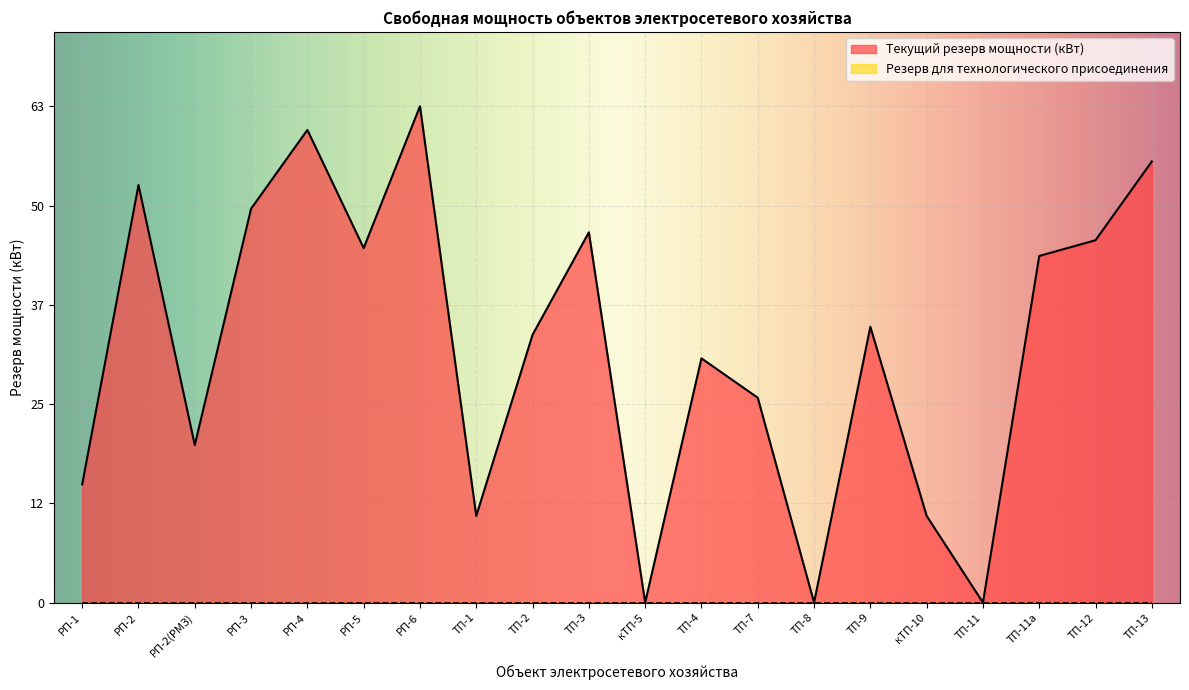

Where does the data first go above 35?

РП-2